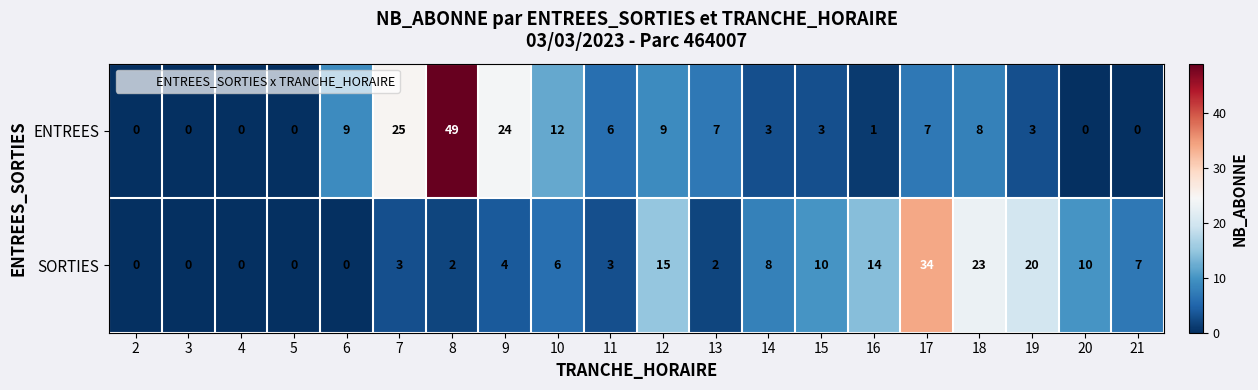

What is the difference between the highest and lowest values at 10?

6